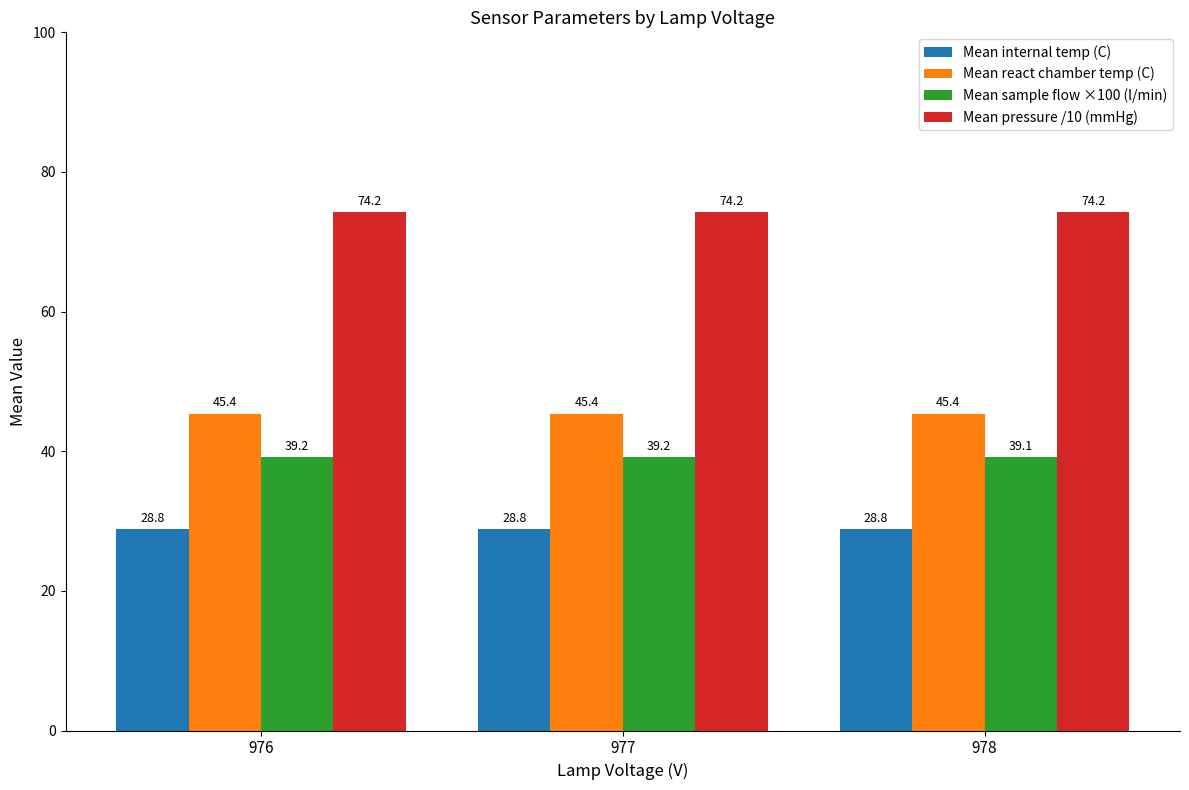

What are all the series names shown in the legend?

Mean internal temp (C), Mean react chamber temp (C), Mean sample flow ×100 (l/min), Mean pressure /10 (mmHg)